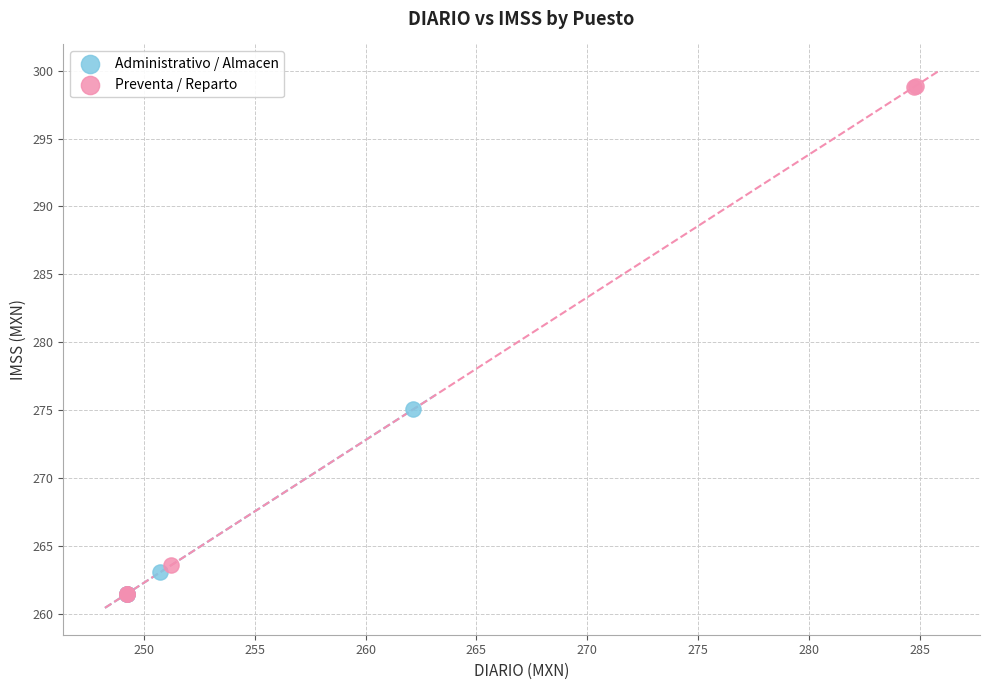

Which series has the widest spread of Y values?

Preventa / Reparto